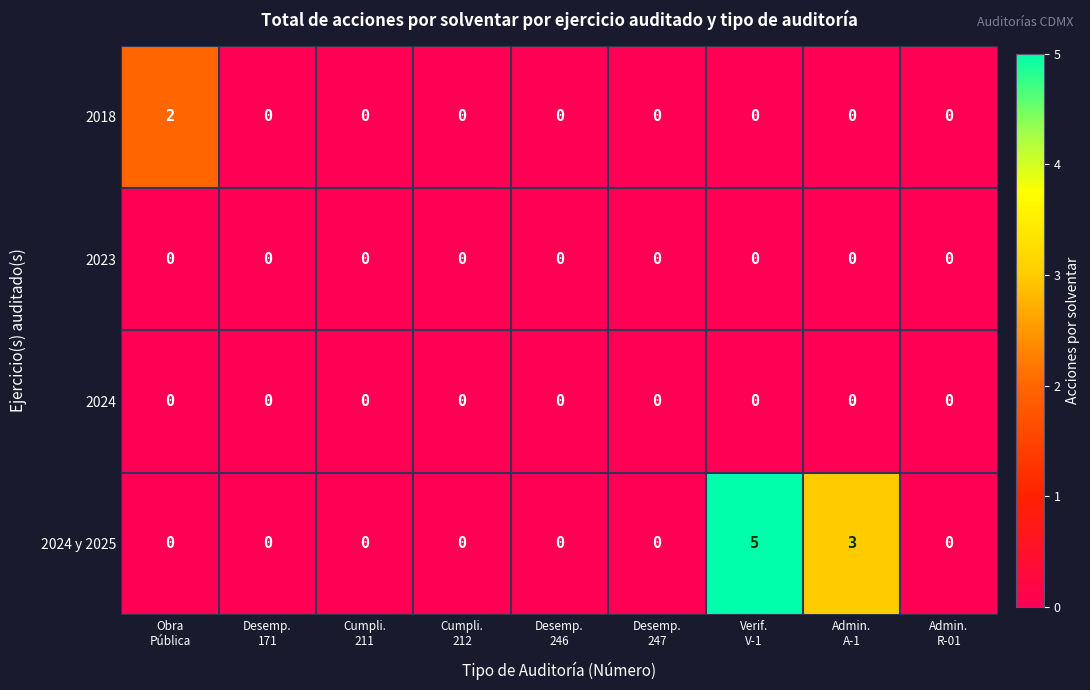

At how many categories does at least one series exceed 4?

1